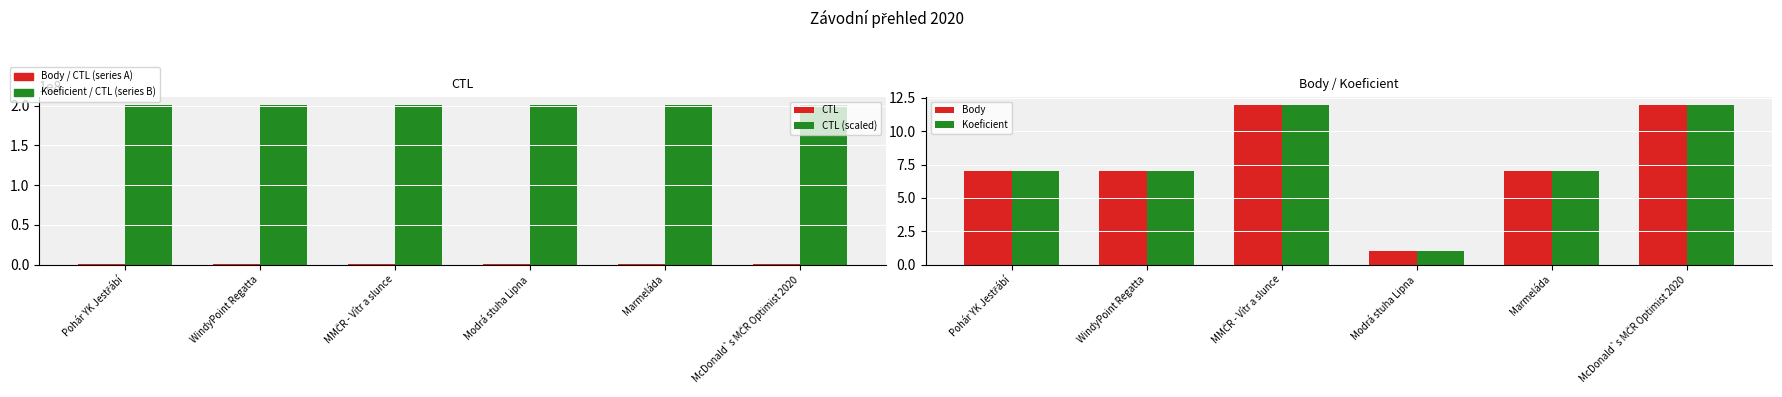

True or false: CTL has a value of 201120 at WindyPoint Regatta.

True